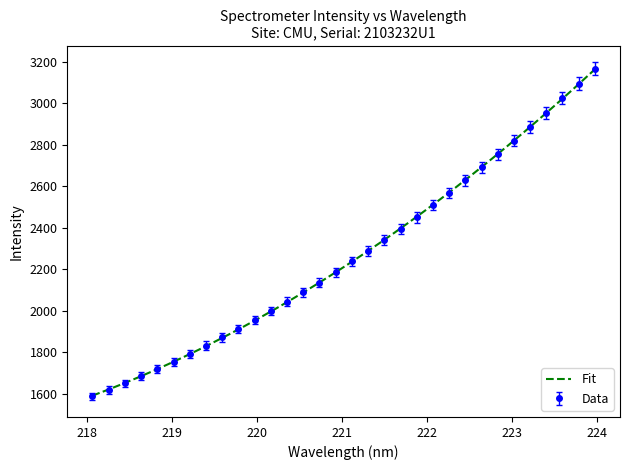

Reading left to right, list all the values displayed in this chart.

1587.2	1619.0	1650.1	1685.6	1718.3	1753.5	1792.7	1832.1	1871.4	1912.6	1955.0	1998.4	2044.0	2089.1	2135.2	2185.0	2237.3	2289.0	2339.4	2391.6	2449.1	2508.1	2567.3	2627.2	2690.1	2753.9	2818.5	2883.8	2952.8	3023.2	3093.3	3165.3